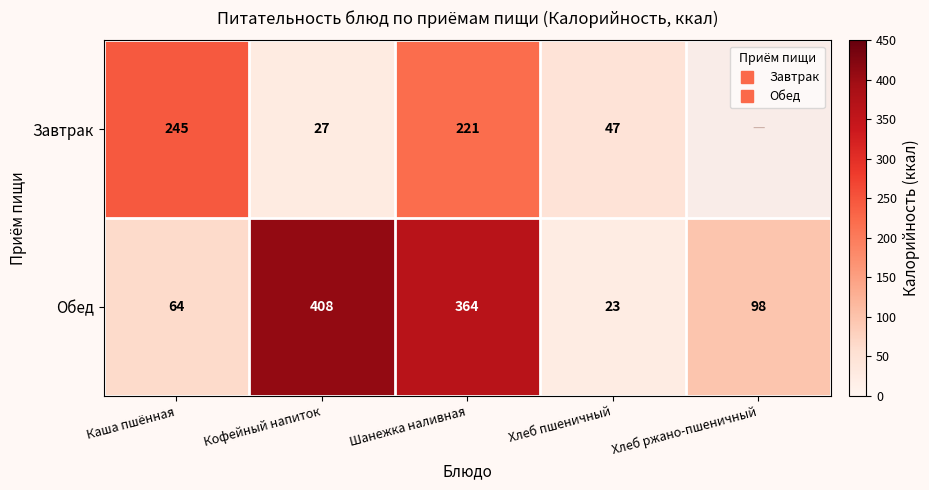

Which series has the widest spread of values?

Обед